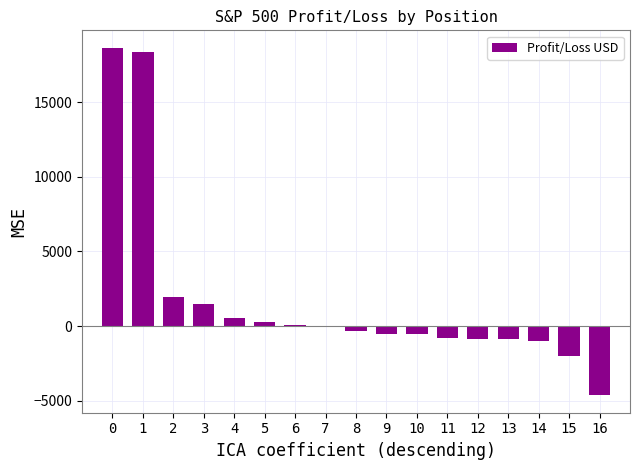

What is the change in value from 3 to 13?

-2349.3